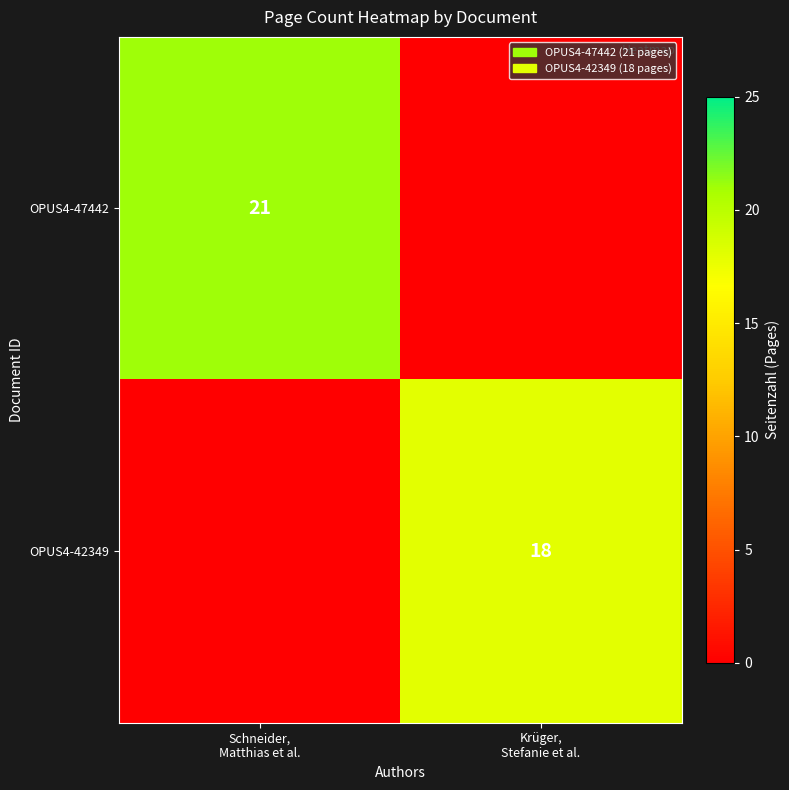

What is the sum of all OPUS4-42349 values?

18